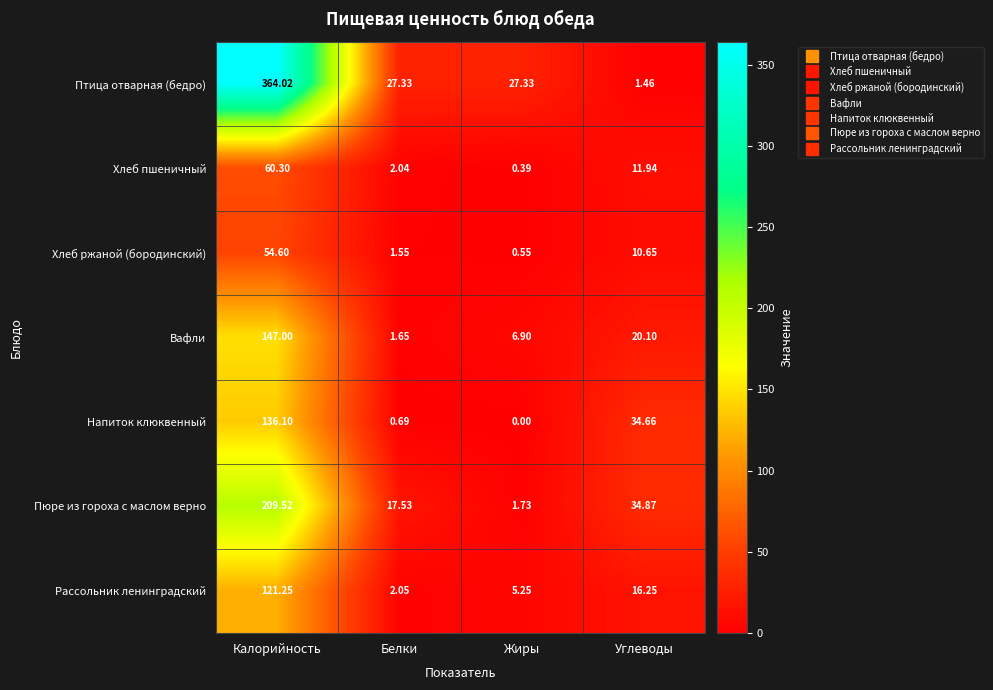

Where does the Хлеб пшеничный series first go above 11?

Калорийность